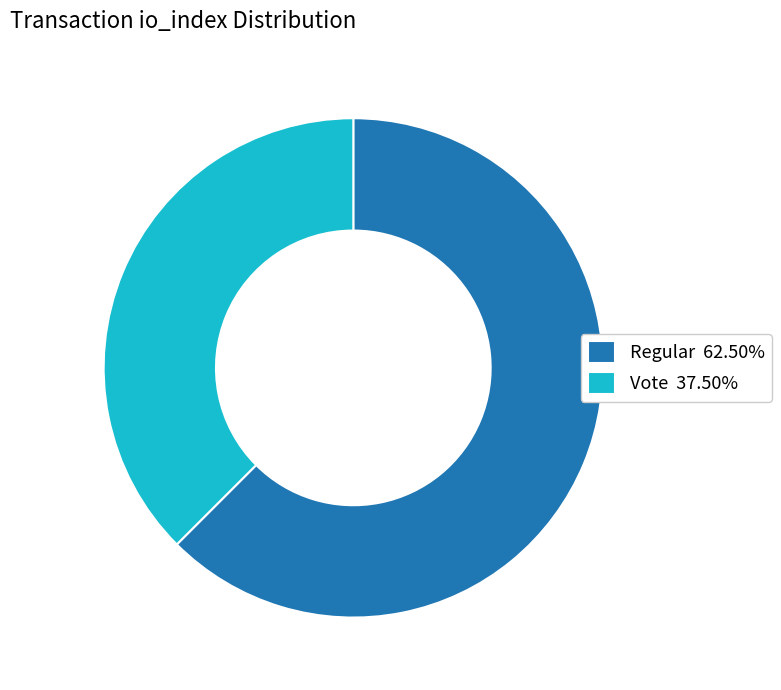

Is there a majority slice in this chart?

Yes